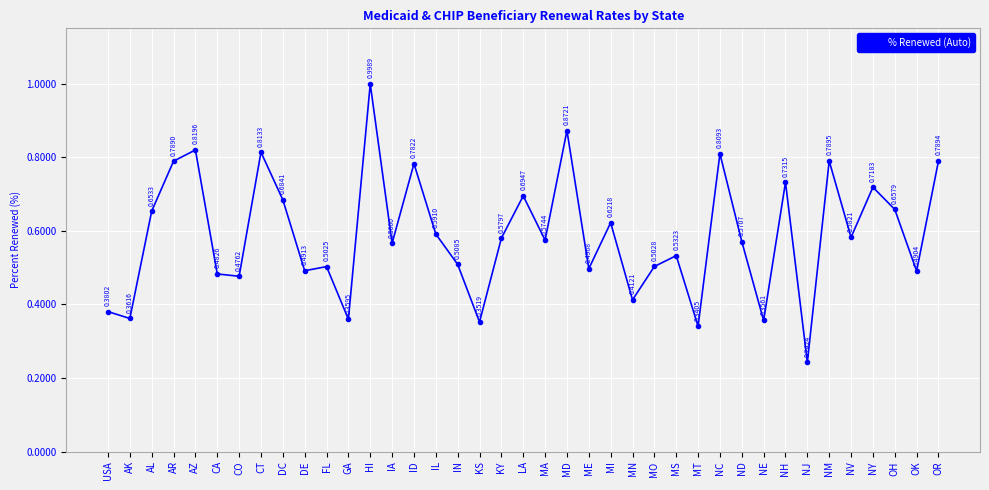

List the labels in order of value, smallest first.

NJ, MT, KS, NE, GA, AK, USA, MN, CO, CA, OK, DE, ME, FL, MO, IN, MS, IA, ND, MA, KY, NV, IL, MI, AL, OH, DC, LA, NY, NH, ID, AR, OR, NM, NC, CT, AZ, MD, HI